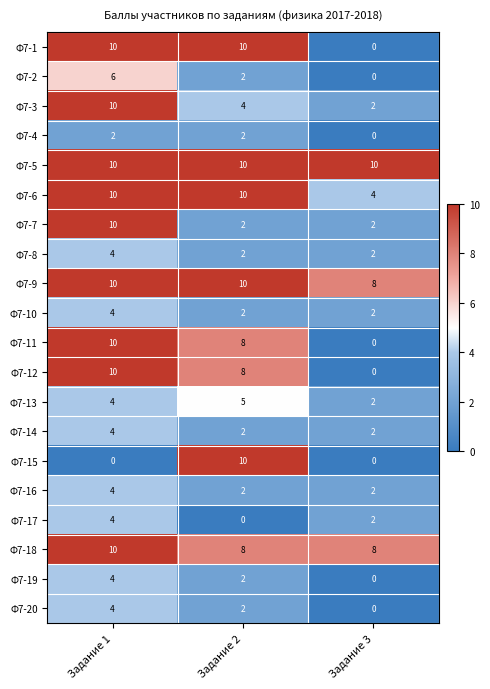

True or false: Ф7-16 has a value of 2 at Задание 3.

True